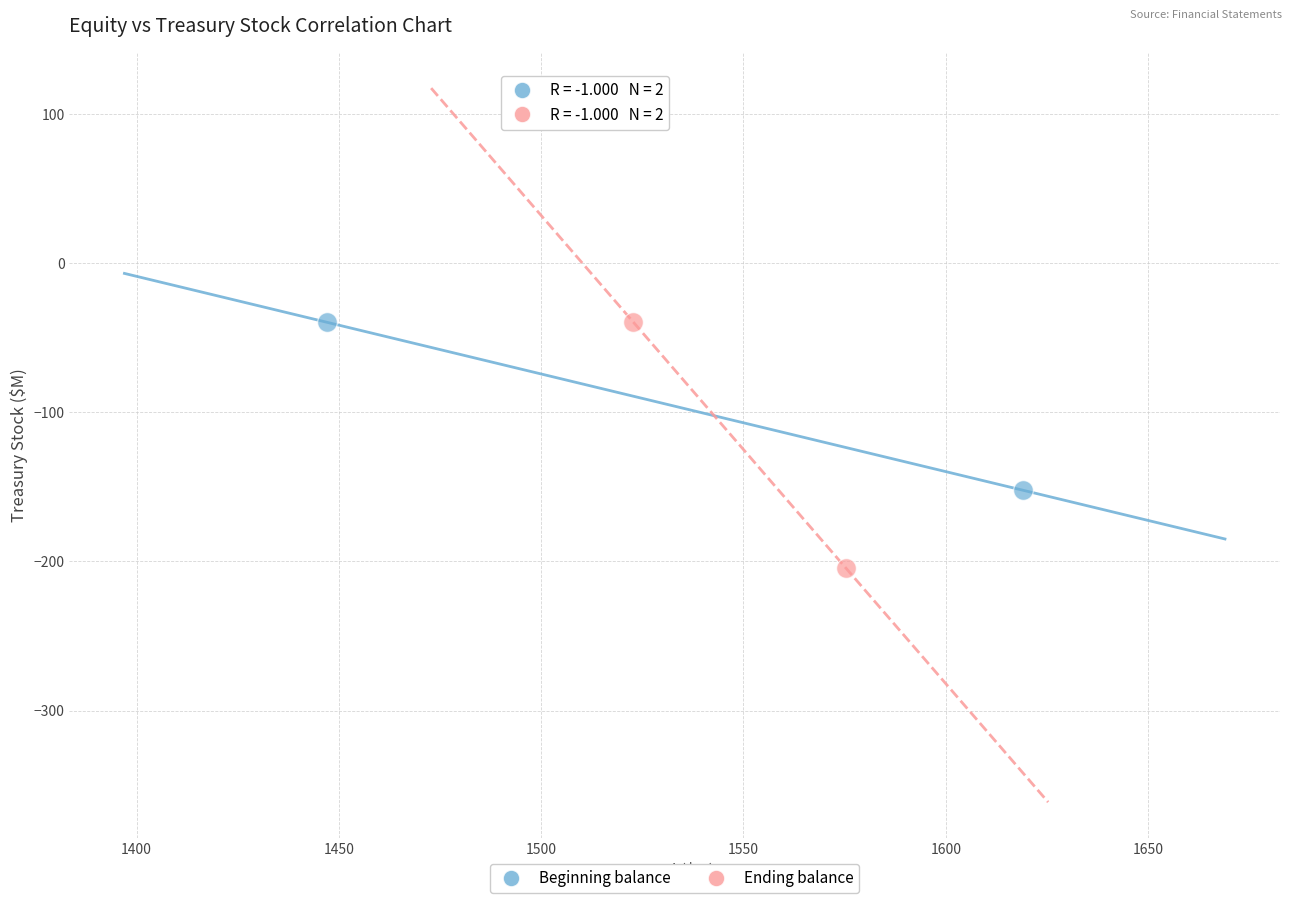

Which series has the widest spread of Y values?

Ending balance